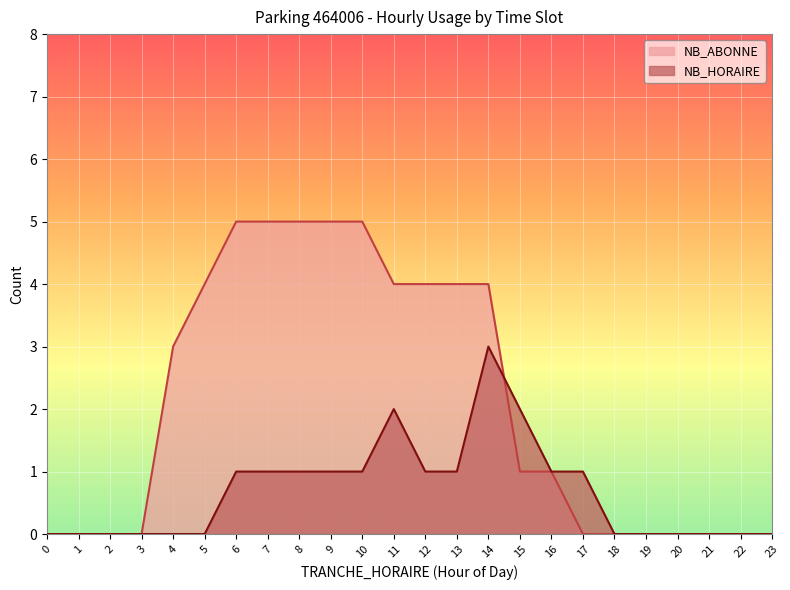

What is the total value across all series at 12?

5